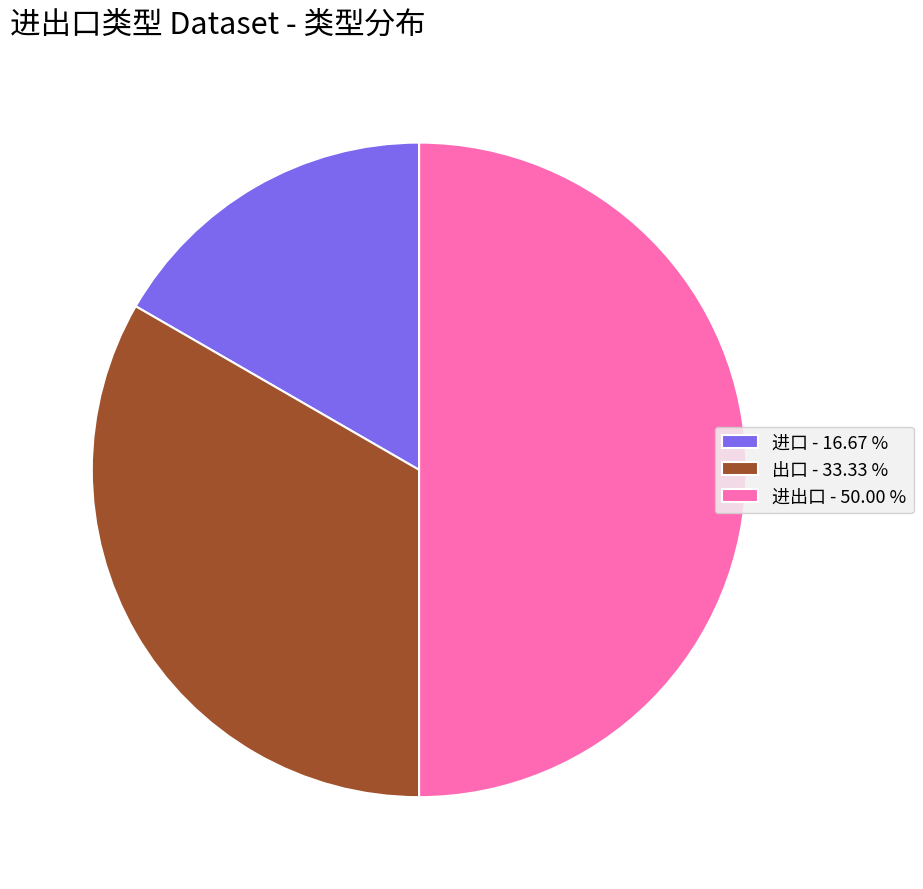

Between 出口 - 33.33 % and 进出口 - 50.00 %, which is larger?

进出口 - 50.00 %